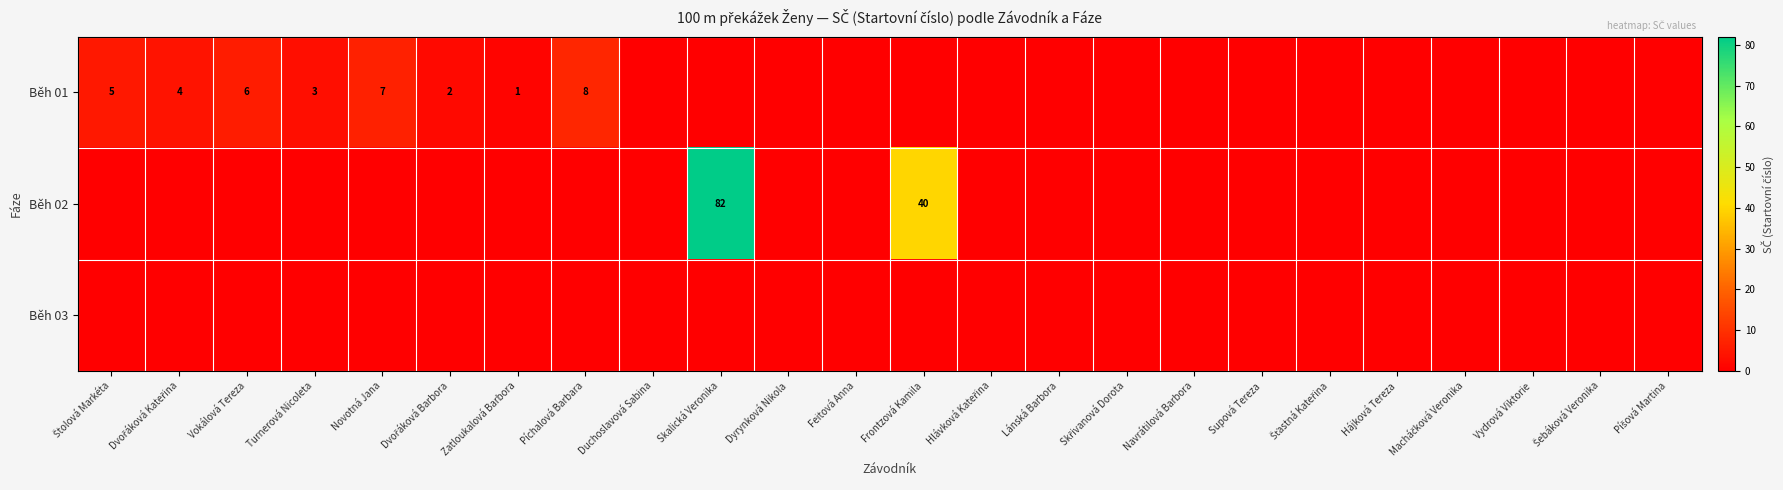

At how many categories does at least one series exceed 15?

2